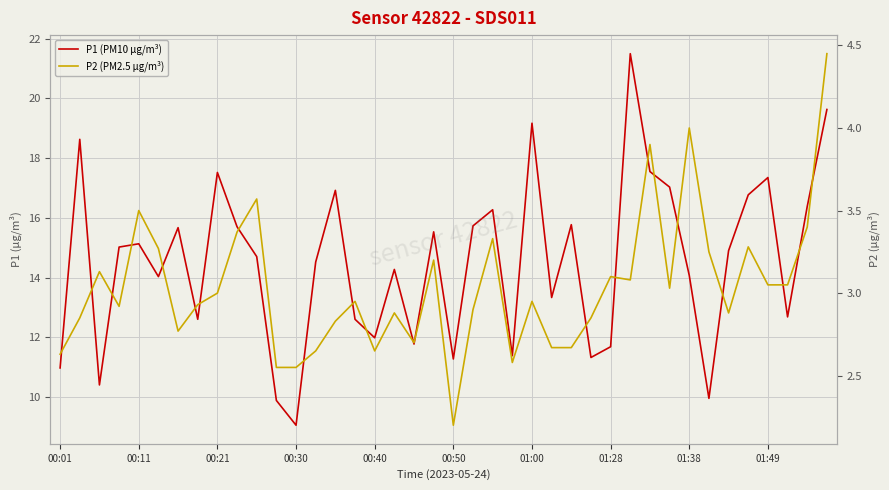

Which series changed the most between 00:21 and 00:40?

P1 (PM10 µg/m³)